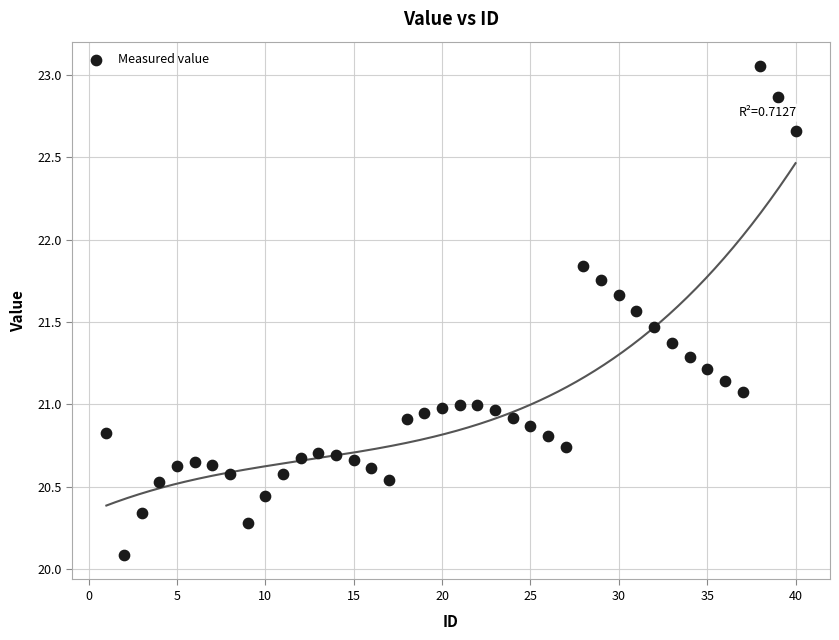

What is the range of Y values (max minus min)?

3.0